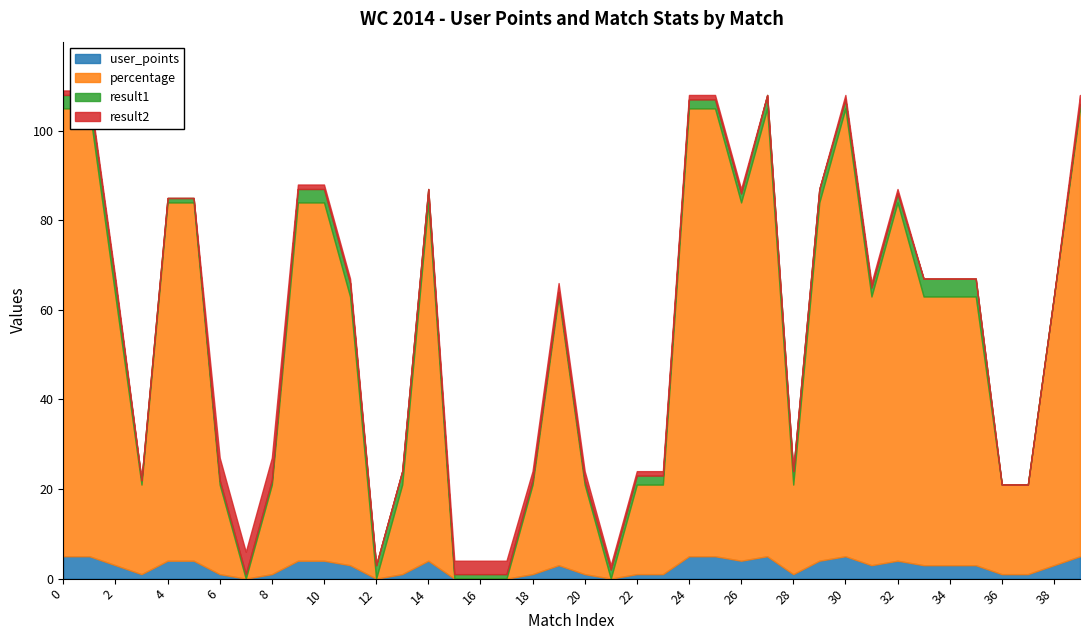

Reading left to right, list all the values displayed in this chart.

user_points: 5	5	3	1	4	4	1	0	1	4	4	3	0	1	4	0	0	0	1	3	1	0	1	1	5	5	4	5	1	4	5	3	4	3	3	3	1	1	3	5
percentage: 100	100	60	20	80	80	20	0	20	80	80	60	0	20	80	0	0	0	20	60	20	0	20	20	100	100	80	100	20	80	100	60	80	60	60	60	20	20	60	100
result1: 3	3	3	1	1	1	1	1	1	3	3	3	3	3	3	1	1	1	1	1	1	2	2	2	2	2	2	3	3	3	2	2	2	4	4	4	0	0	0	1
result2: 1	1	1	0	0	0	5	5	5	1	1	1	0	0	0	3	3	3	2	2	2	1	1	1	1	1	1	0	0	0	1	1	1	0	0	0	0	0	0	2